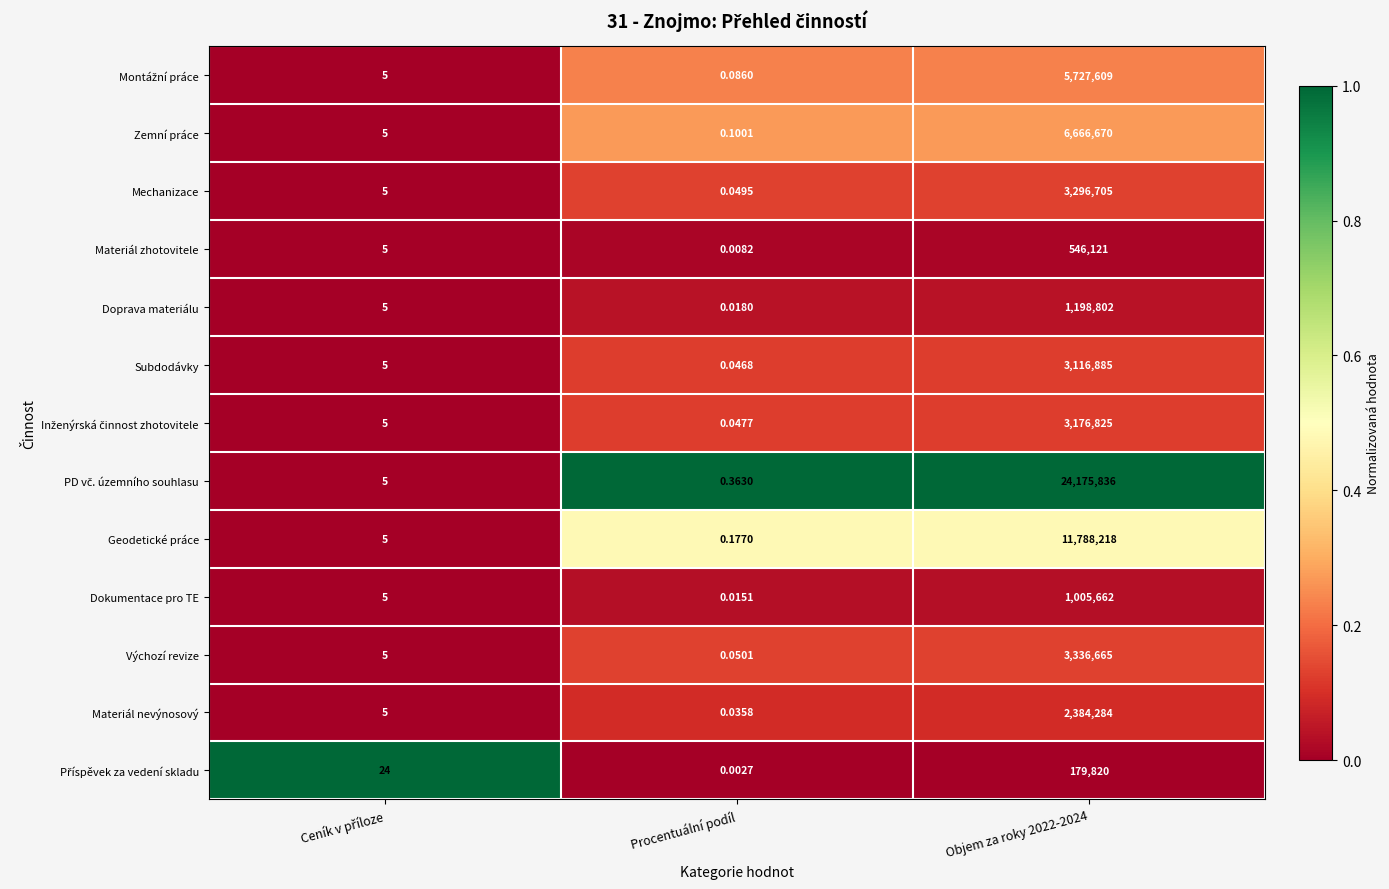

Which label corresponds to the smallest value in the chart?

Procentuální podíl